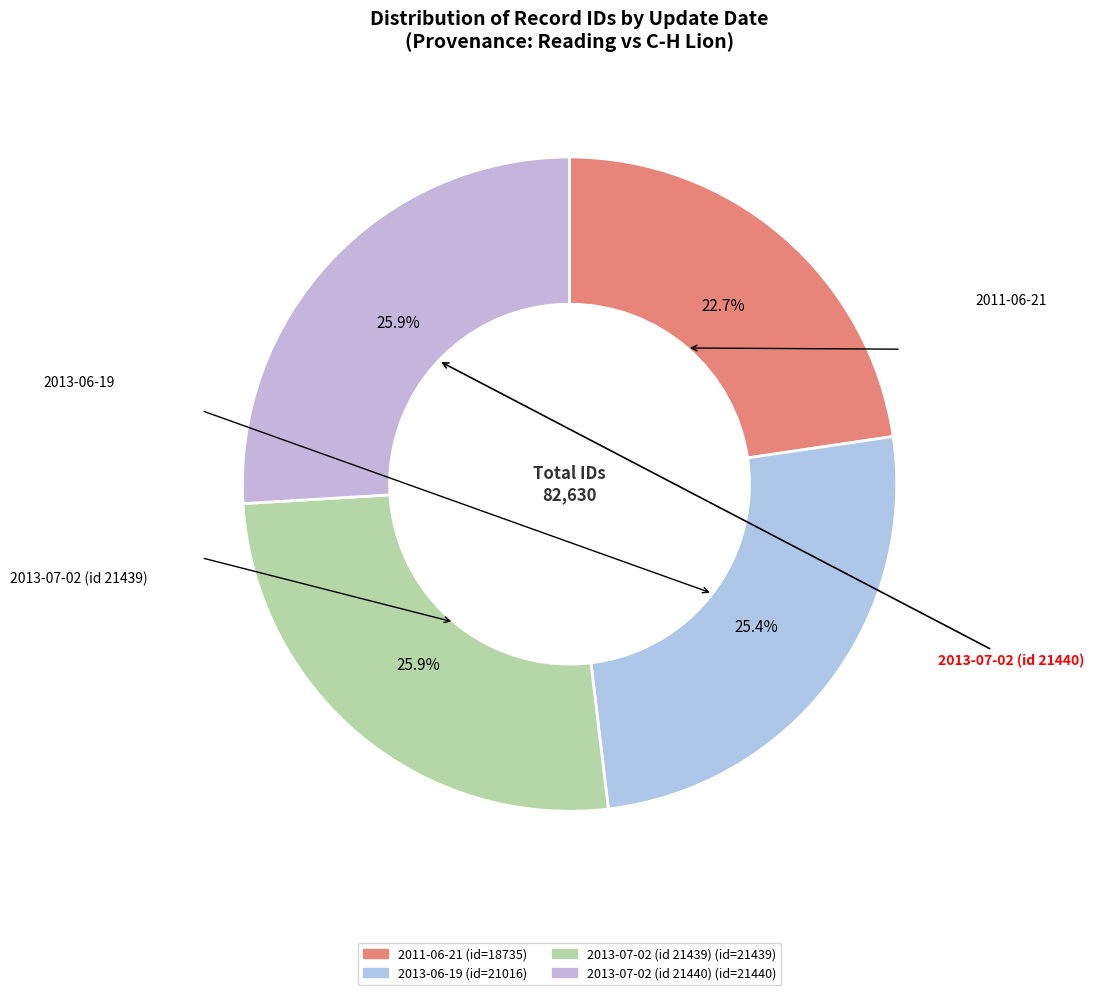

To the nearest percent, what is the difference between the largest and smallest slice percentages?

3%